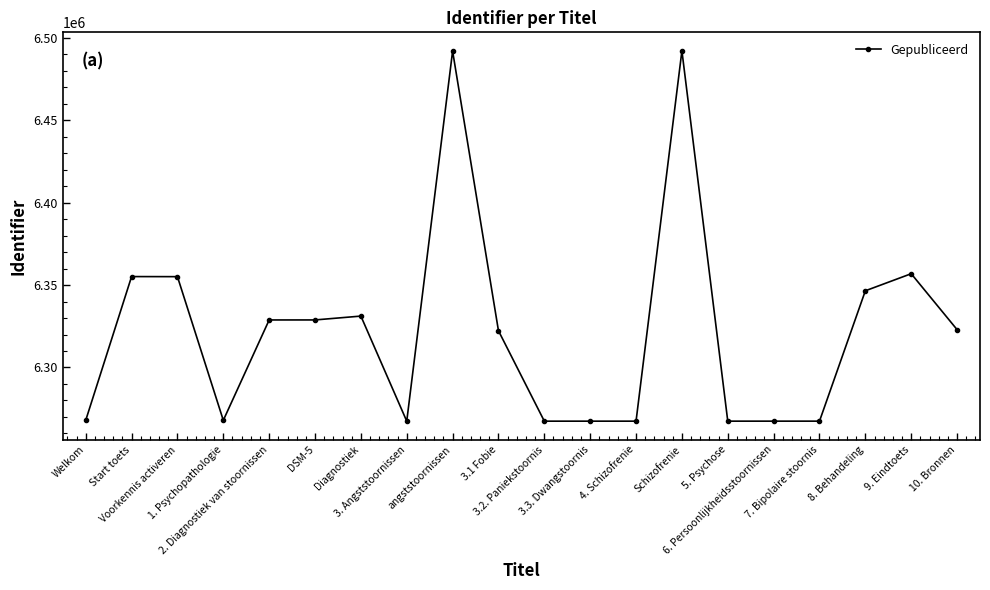

The chart shows a value of 6492015 at angststoornissen. True or false?

True